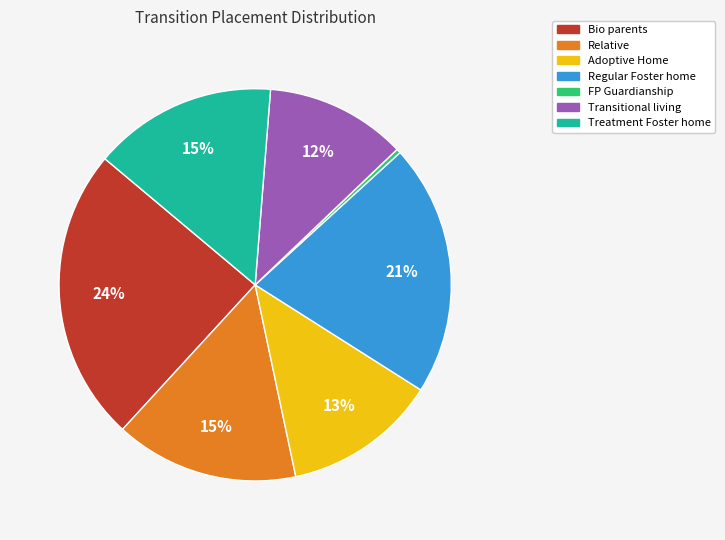

Between Transitional living and FP Guardianship, which is larger?

Transitional living